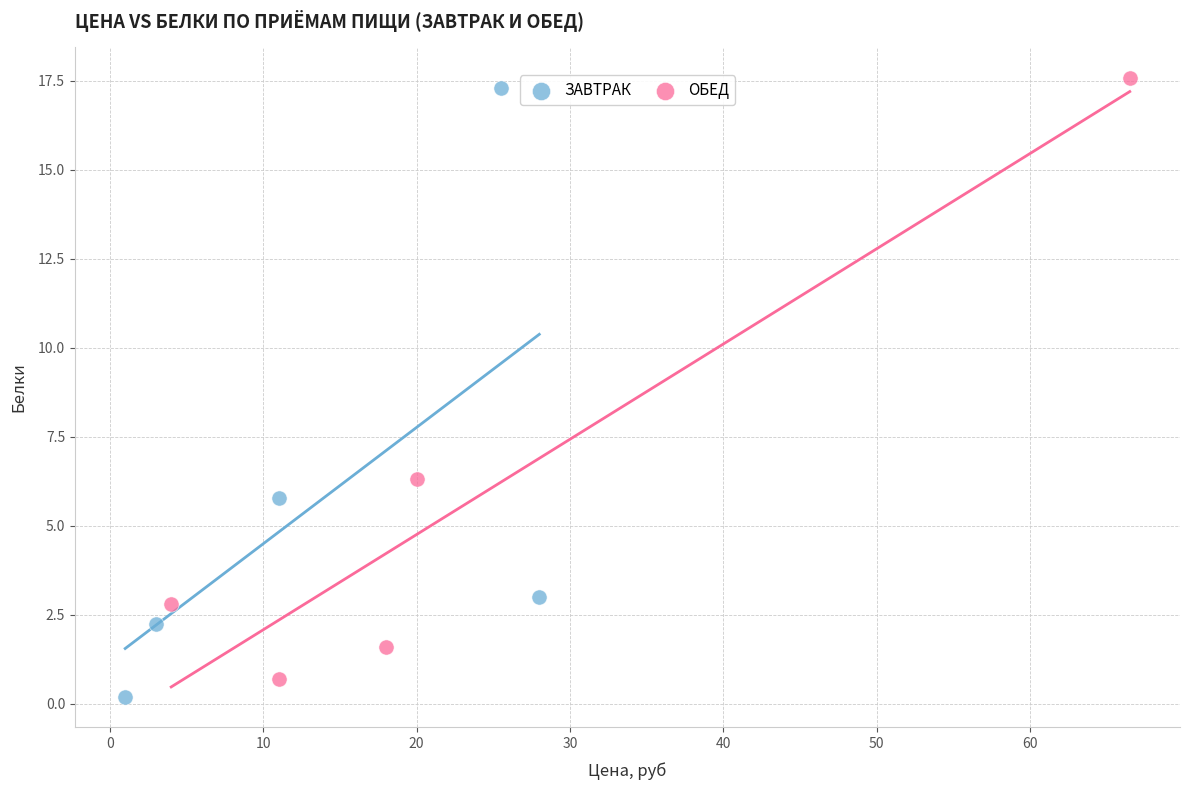

Which series has the widest spread of Y values?

ЗАВТРАК